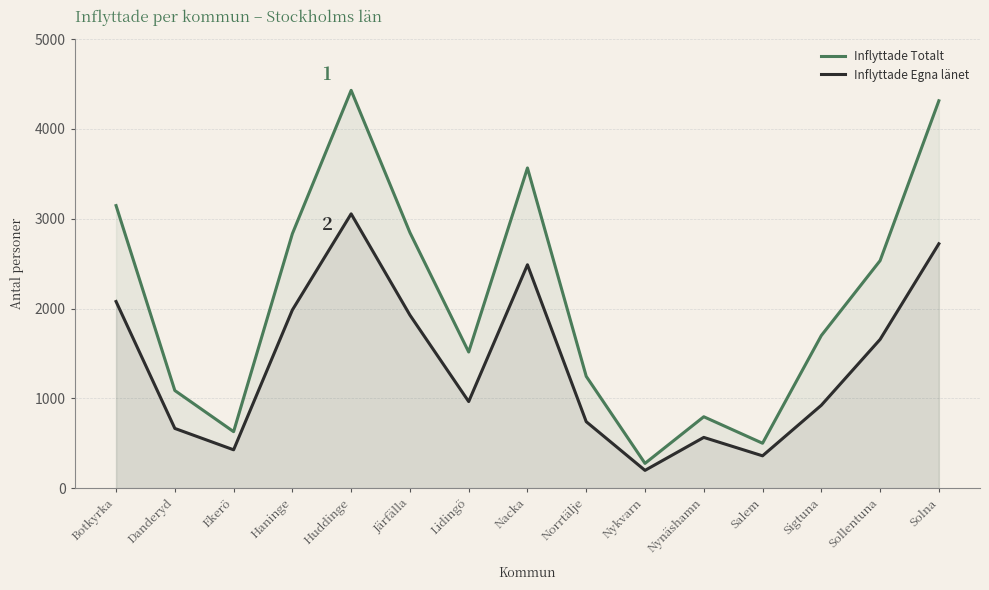

How many lines are shown in the chart?

2